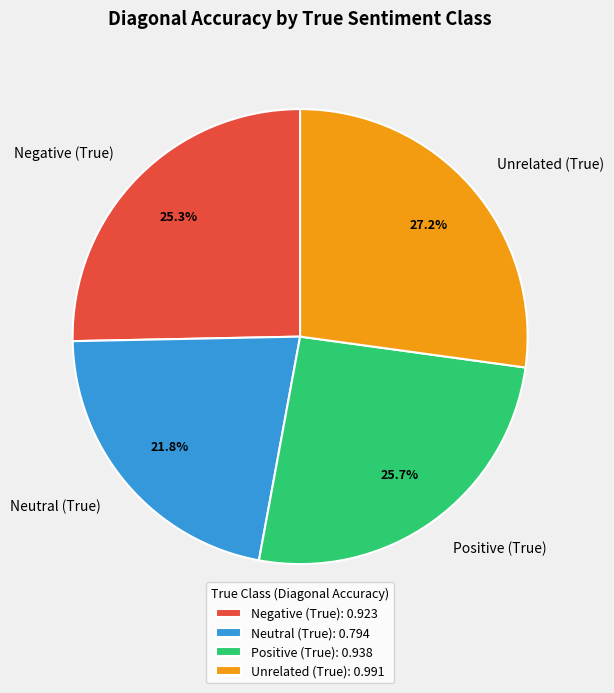

What percentage is the Negative (True) slice, to the nearest percent?

25%